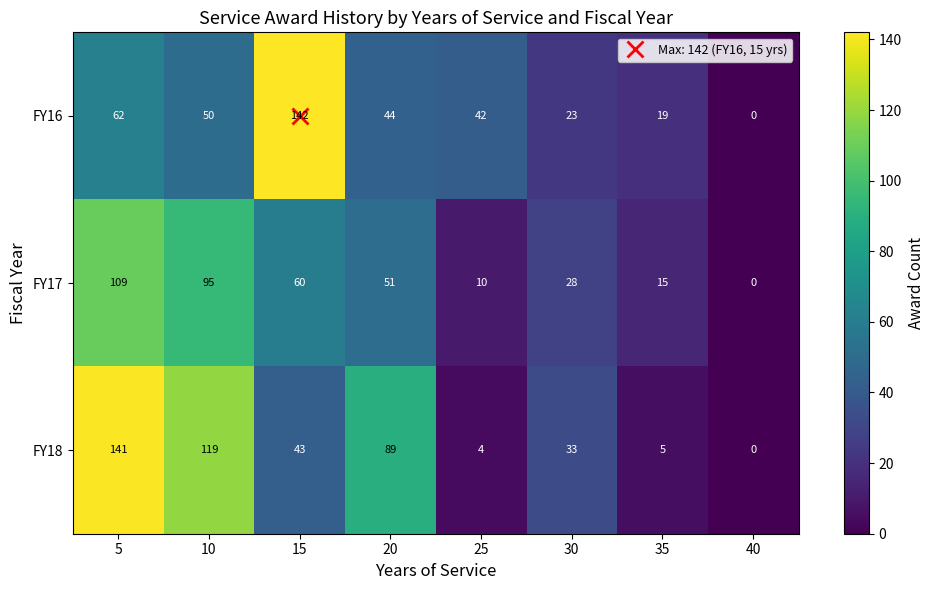

Count the number of data series in this chart.

3